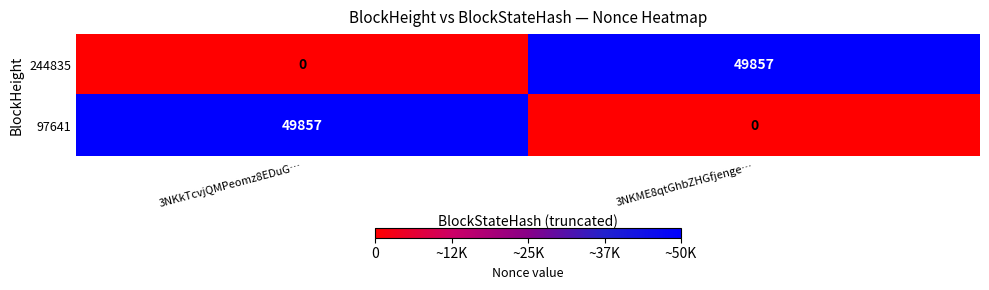

What is the sum of all 97641 values?

49857